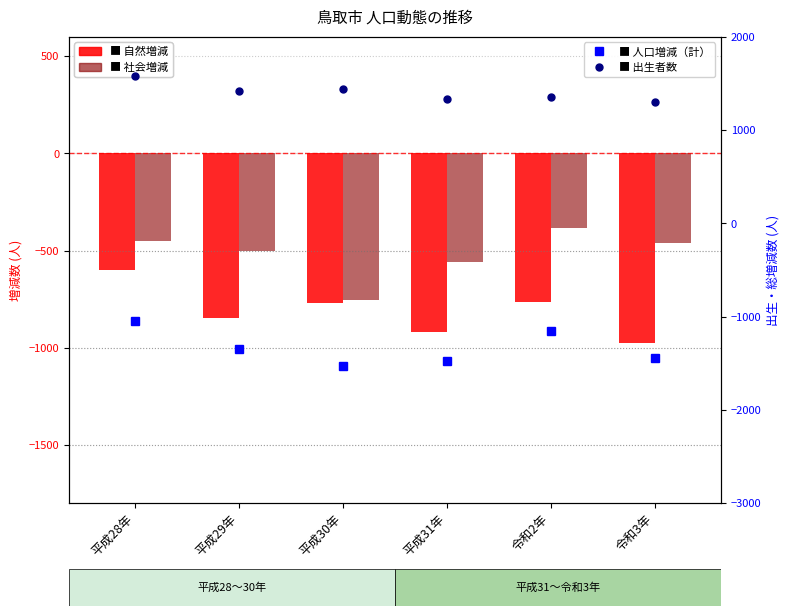

What is the label of the 4th bar from the left?

平成31年